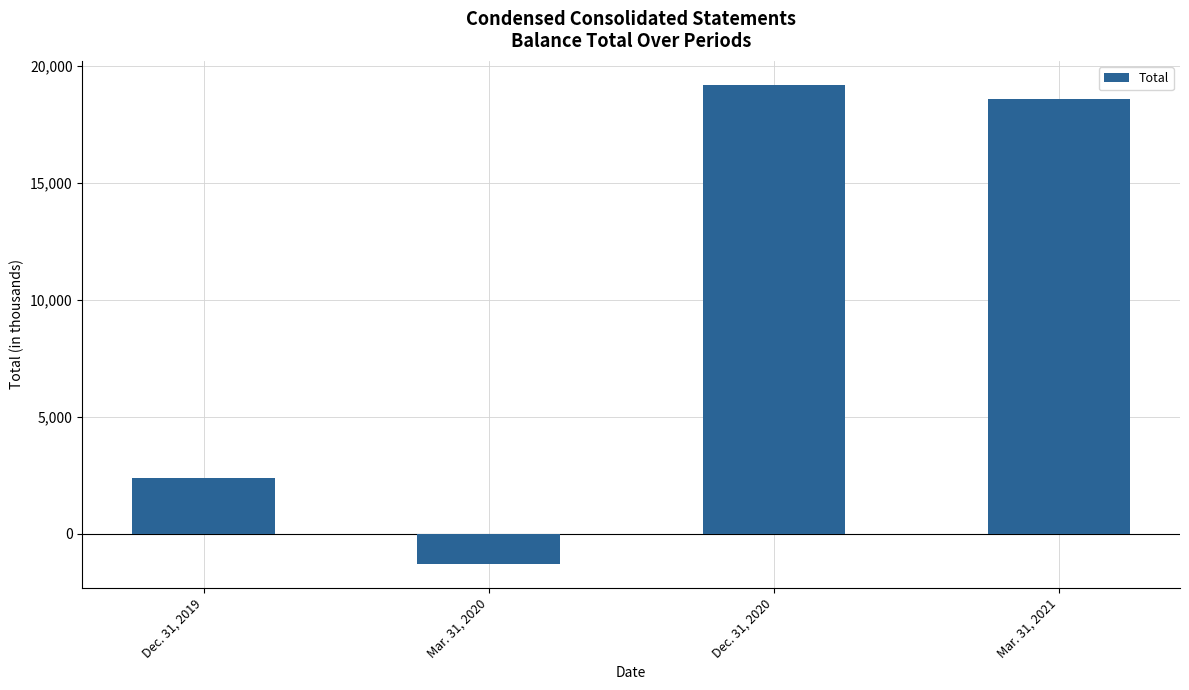

Which category has the highest value across all series?

Dec. 31, 2020